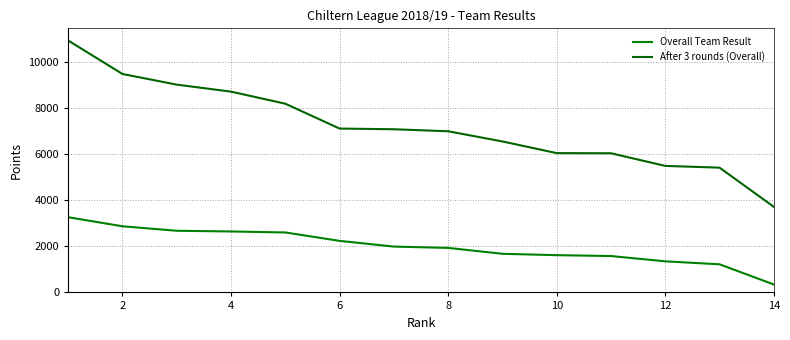

List the series in order of their overall mean, highest first.

After 3 rounds (Overall), Overall Team Result